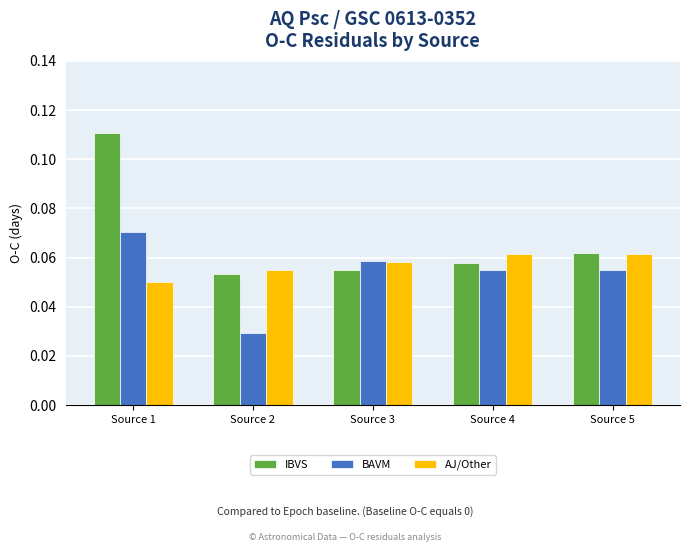

Is it true that IBVS equals 0.0 at Source 4?

False